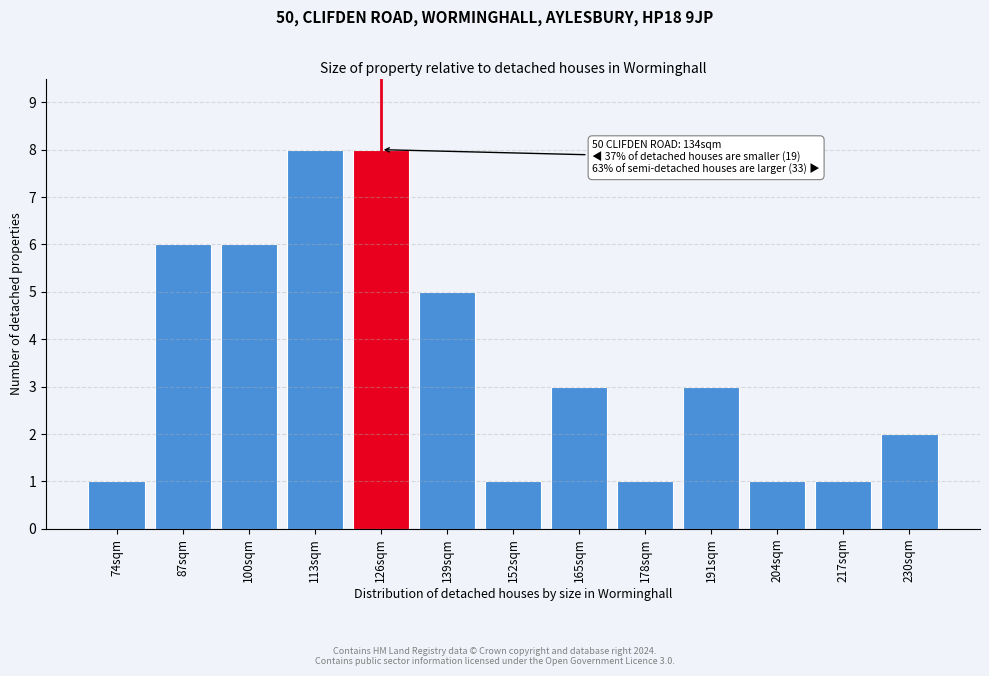

Reading right to left, transcribe all the data shown in this chart.

230sqm=2	217sqm=1	204sqm=1	191sqm=3	178sqm=1	165sqm=3	152sqm=1	139sqm=5	126sqm=8	113sqm=8	100sqm=6	87sqm=6	74sqm=1